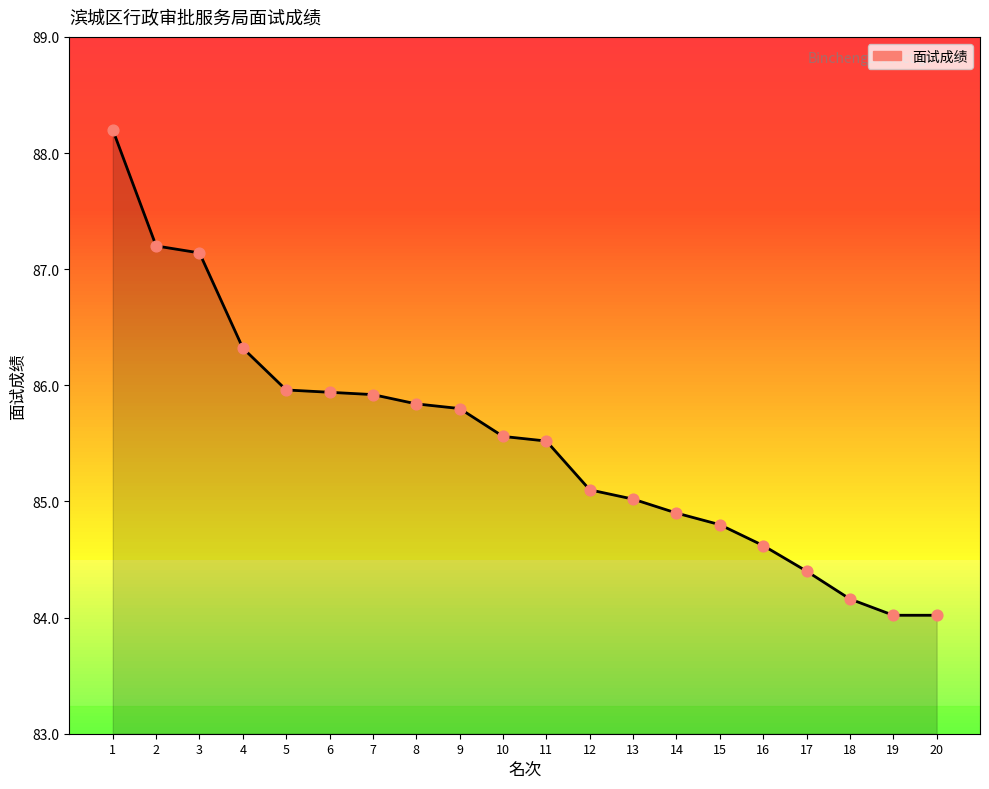

What is the change in value from 8 to 14?

-0.9